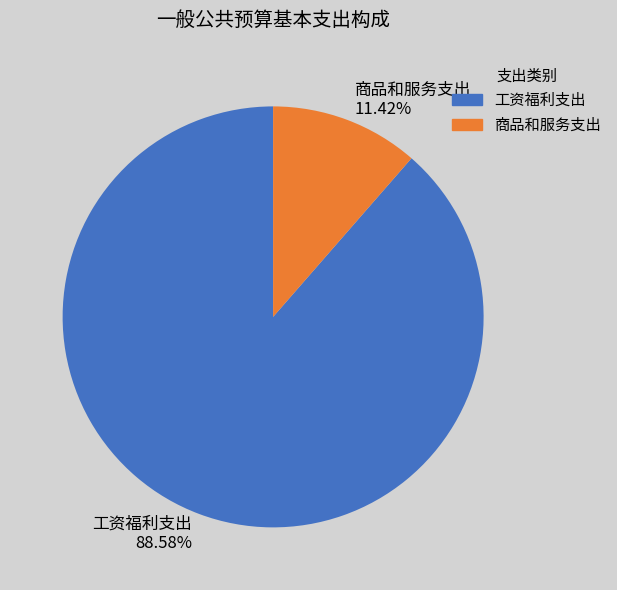

Is there a majority slice in this chart?

Yes